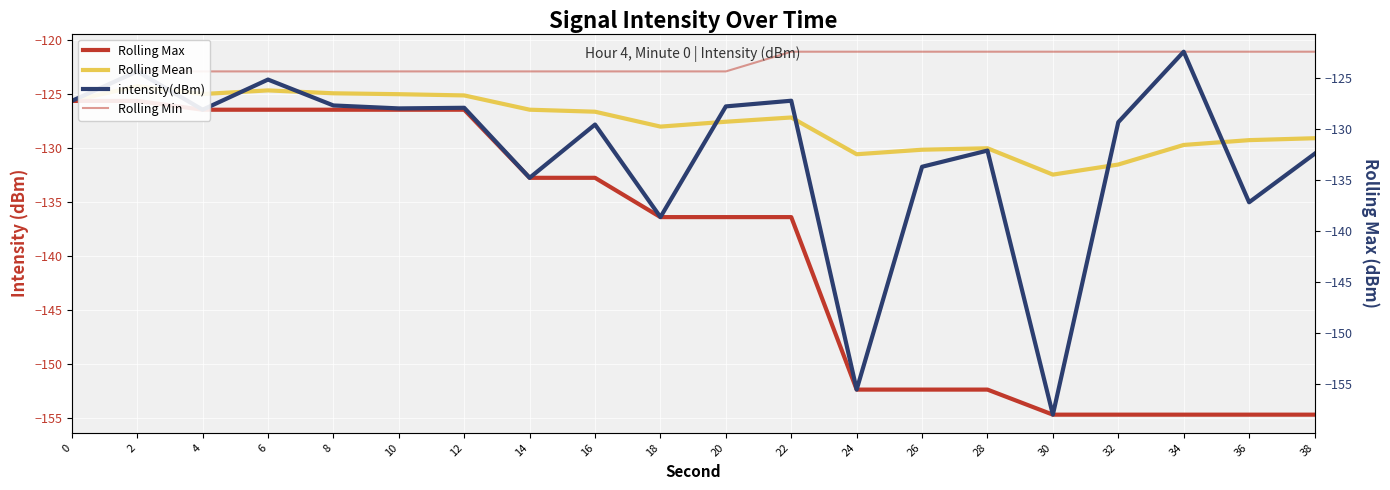

Which series has the widest spread of values?

intensity(dBm)